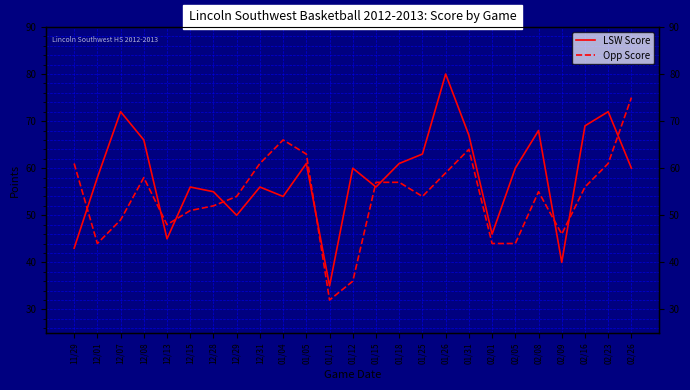

Does the chart have visible grid lines?

Yes